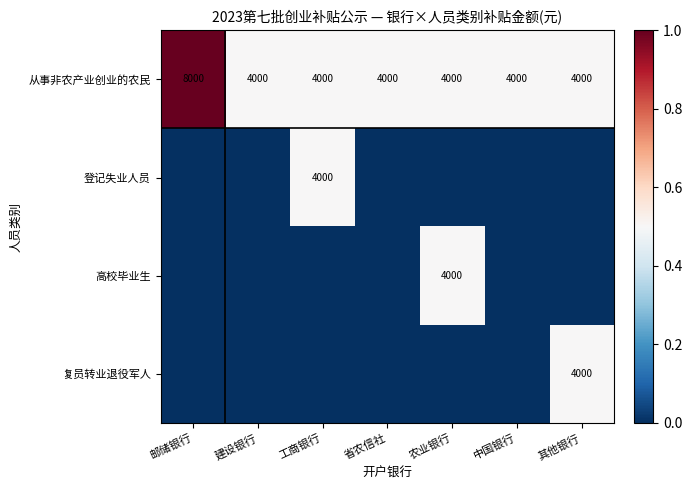

True or false: 从事非农产业创业的农民 has a value of 4000 at 工商银行.

True